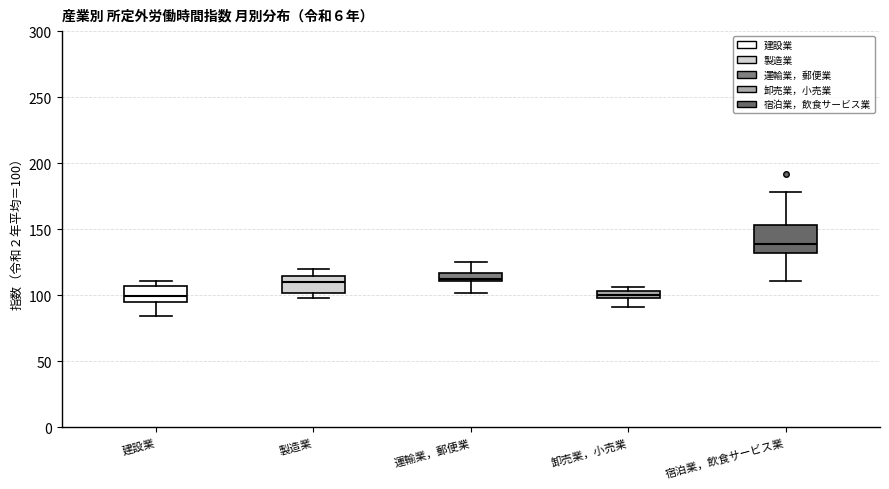

Where is the upper edge of the box for 製造業 on the y-axis? The values are not printed on the chart, so give them approximately, as read against the axis.

115